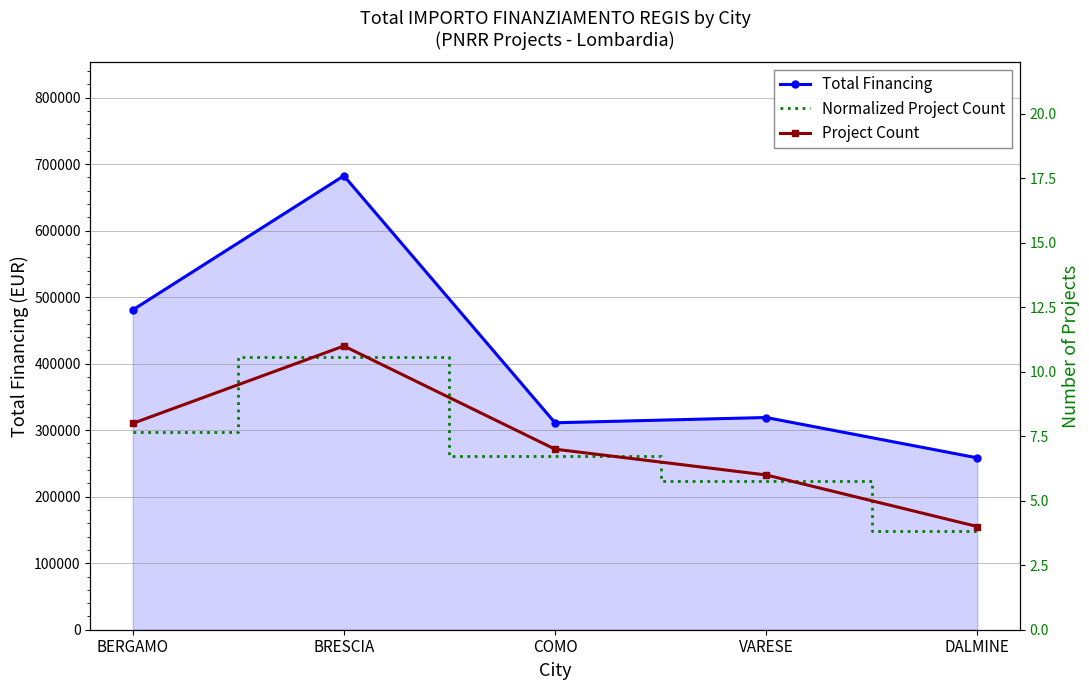

Reading left to right, transcribe all the data shown in this chart.

Total Financing: BERGAMO=480788.9	BRESCIA=682502.5	COMO=311137.0	VARESE=319070.1	DALMINE=258386.7
Normalized Project Count: BERGAMO=297819.3	BRESCIA=409501.5	COMO=260591.8	VARESE=223364.4	DALMINE=148909.6
Project Count: BERGAMO=8.0	BRESCIA=11.0	COMO=7.0	VARESE=6.0	DALMINE=4.0